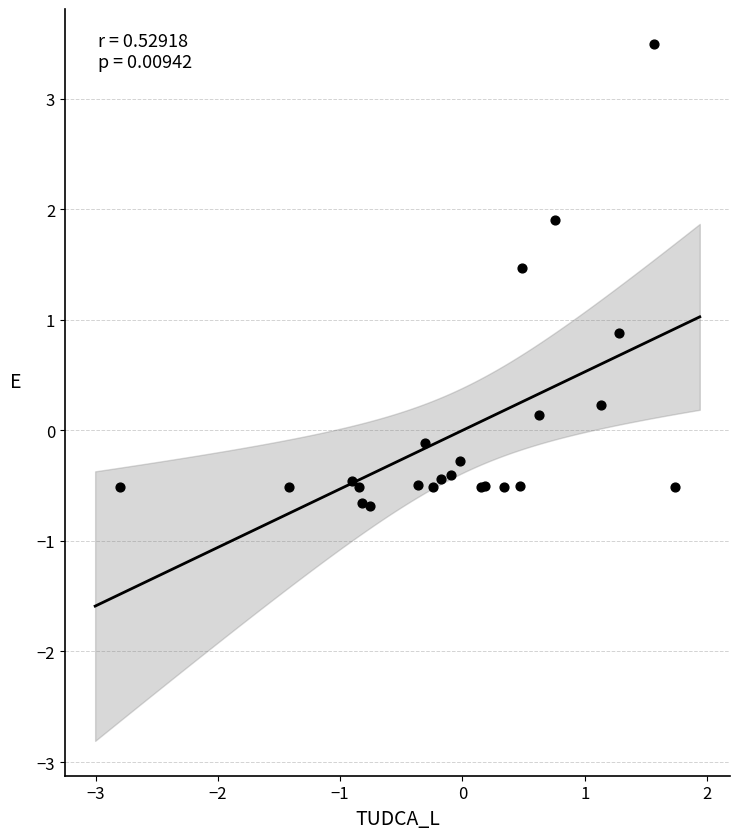

What Y value in the scatter plot is closest to 1?

0.9